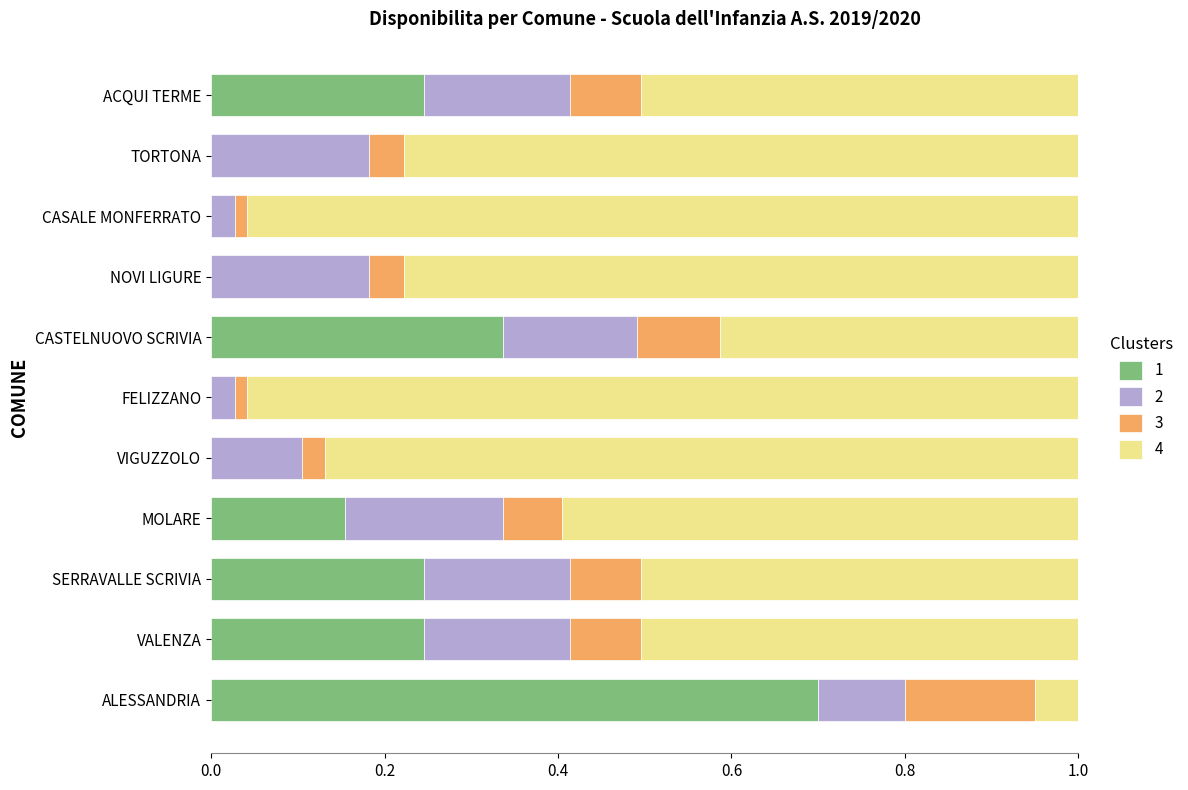

True or false: 1 has a value of 0.0 at TORTONA.

True